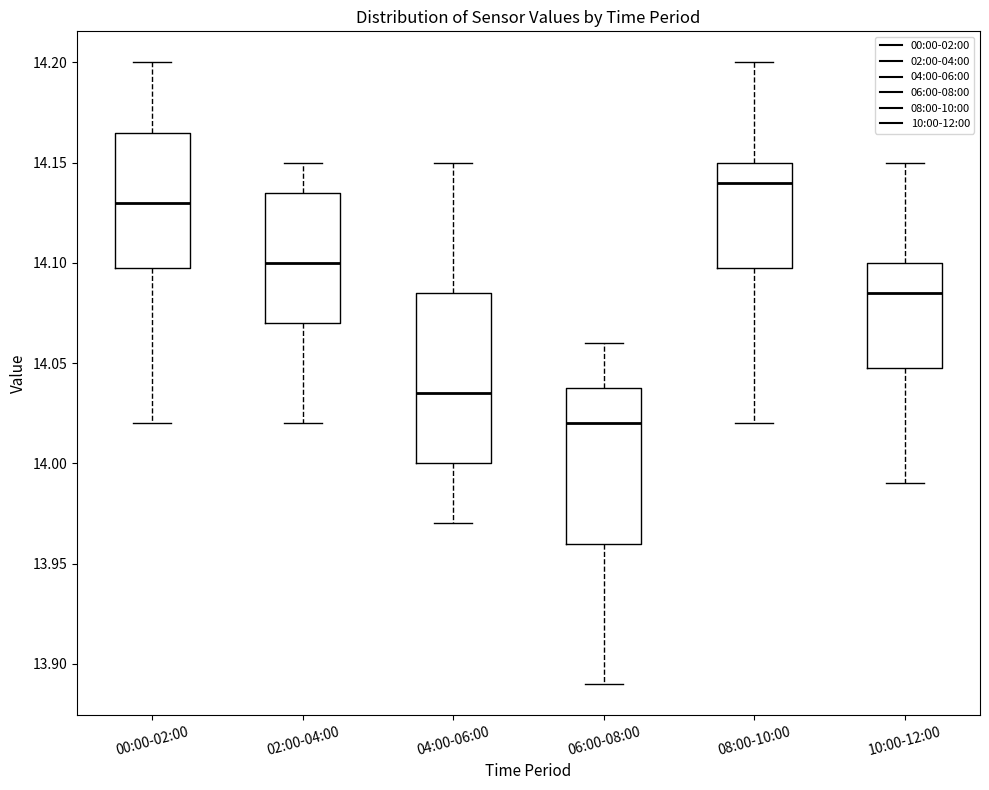

Reading left to right, transcribe this box plot: for each box, give where its median line is, the range the box spans, and where its two whiskers end, as read against the y-axis. The values are not printed on the chart, so give them approximately, as read against the axis.

00:00-02:00: median 14.130, box 14.100 to 14.165, whiskers 14.020 to 14.200
02:00-04:00: median 14.100, box 14.070 to 14.135, whiskers 14.020 to 14.150
04:00-06:00: median 14.035, box 14.000 to 14.085, whiskers 13.970 to 14.150
06:00-08:00: median 14.020, box 13.960 to 14.040, whiskers 13.890 to 14.060
08:00-10:00: median 14.140, box 14.100 to 14.150, whiskers 14.020 to 14.200
10:00-12:00: median 14.085, box 14.050 to 14.100, whiskers 13.990 to 14.150